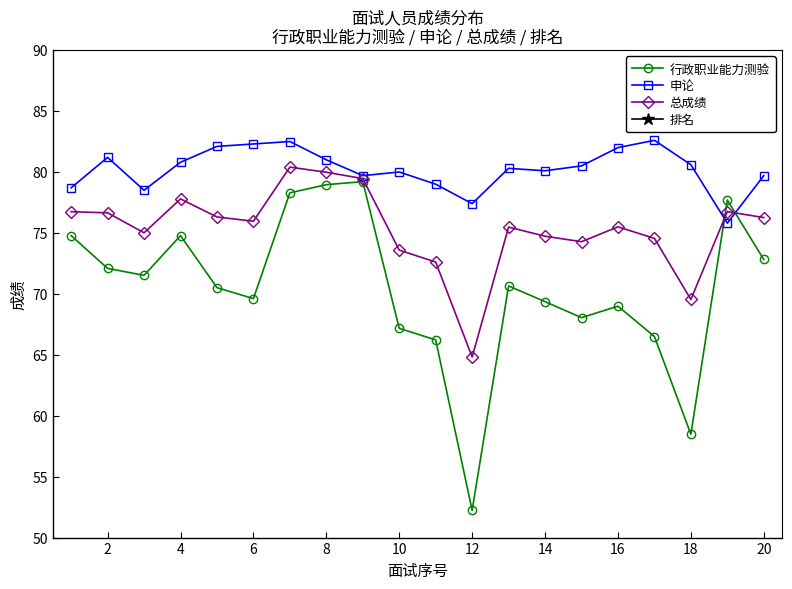

True or false: 申论 has more than 2 interior local peaks.

True